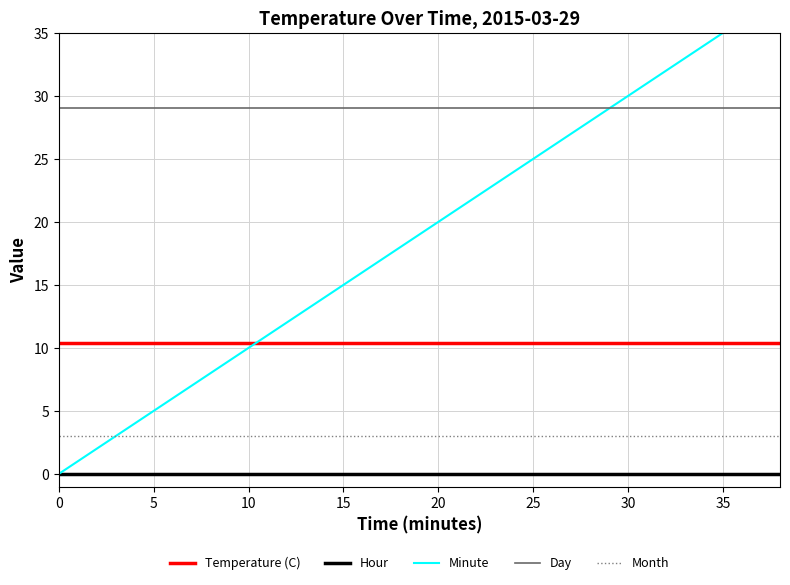

The value of Month at 30 is 4.7. True or false?

False